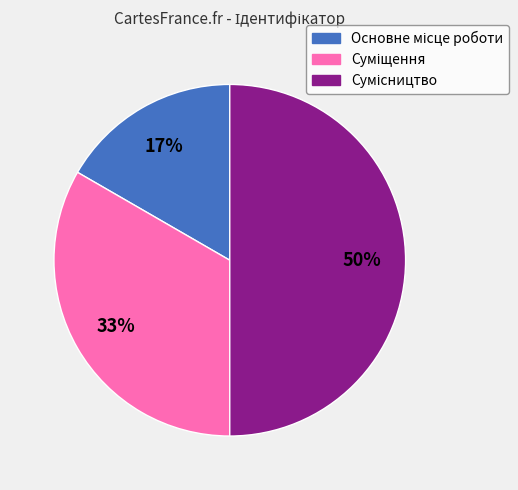

To the nearest percent, what is the difference between the largest and smallest slice percentages?

33%